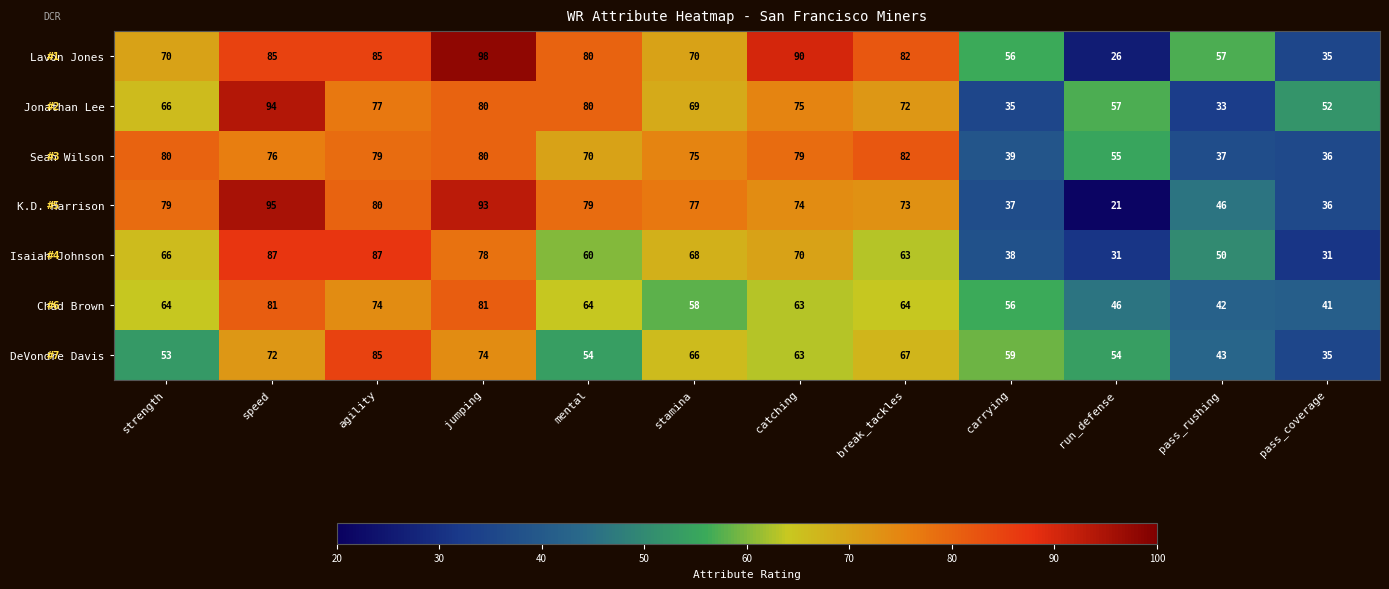

Count the number of data series in this chart.

7